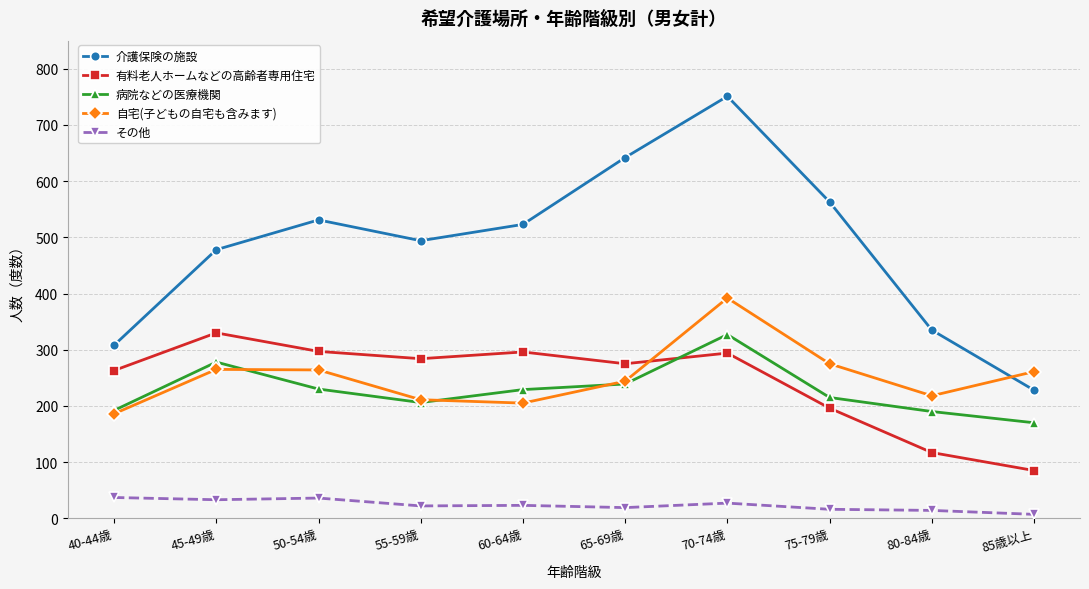

Which series has the widest spread of values?

介護保険の施設